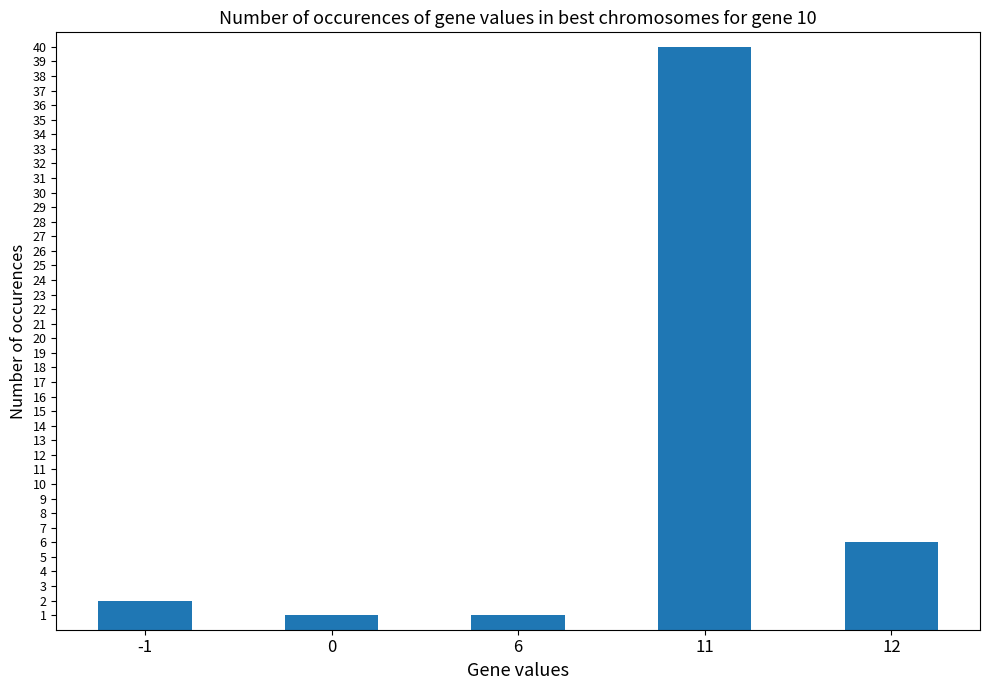

Read the value at 11, to the nearest 10.

40